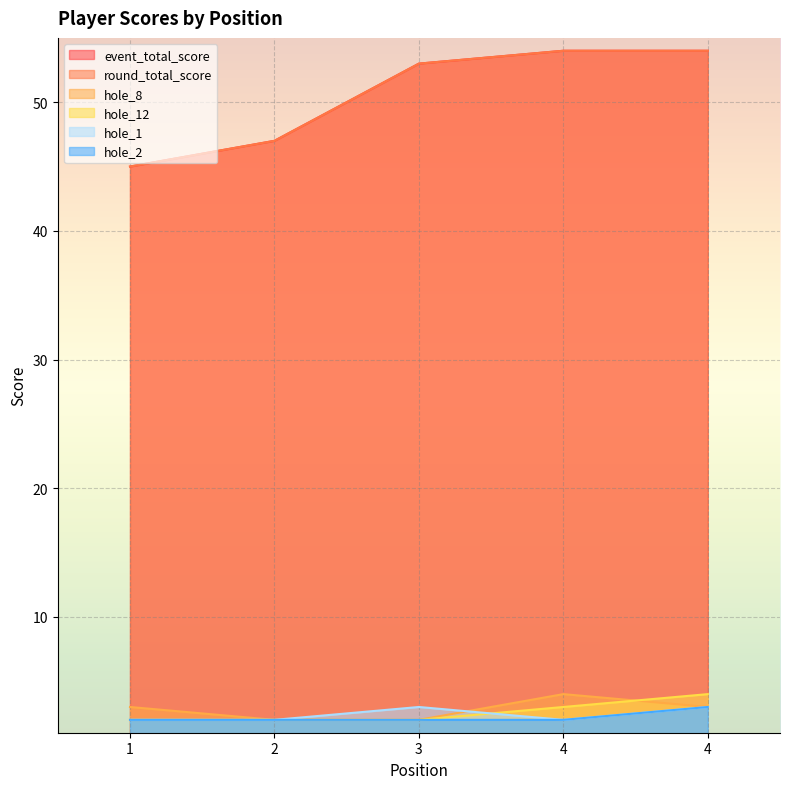

How many distinct data groups are displayed?

6